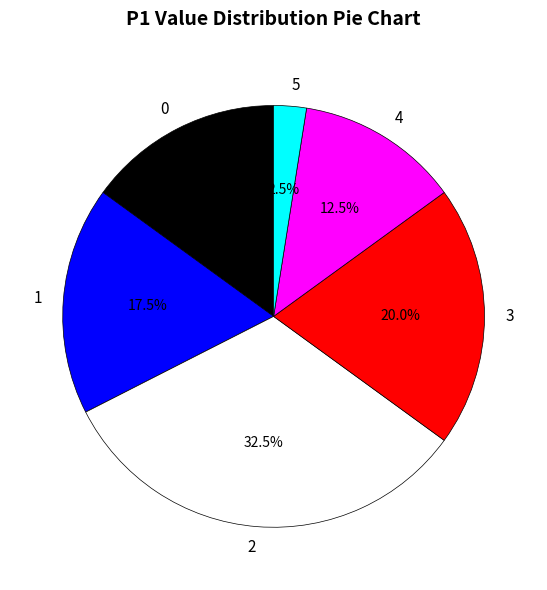

Combined, do 0 and 3 account for over 50%?

No